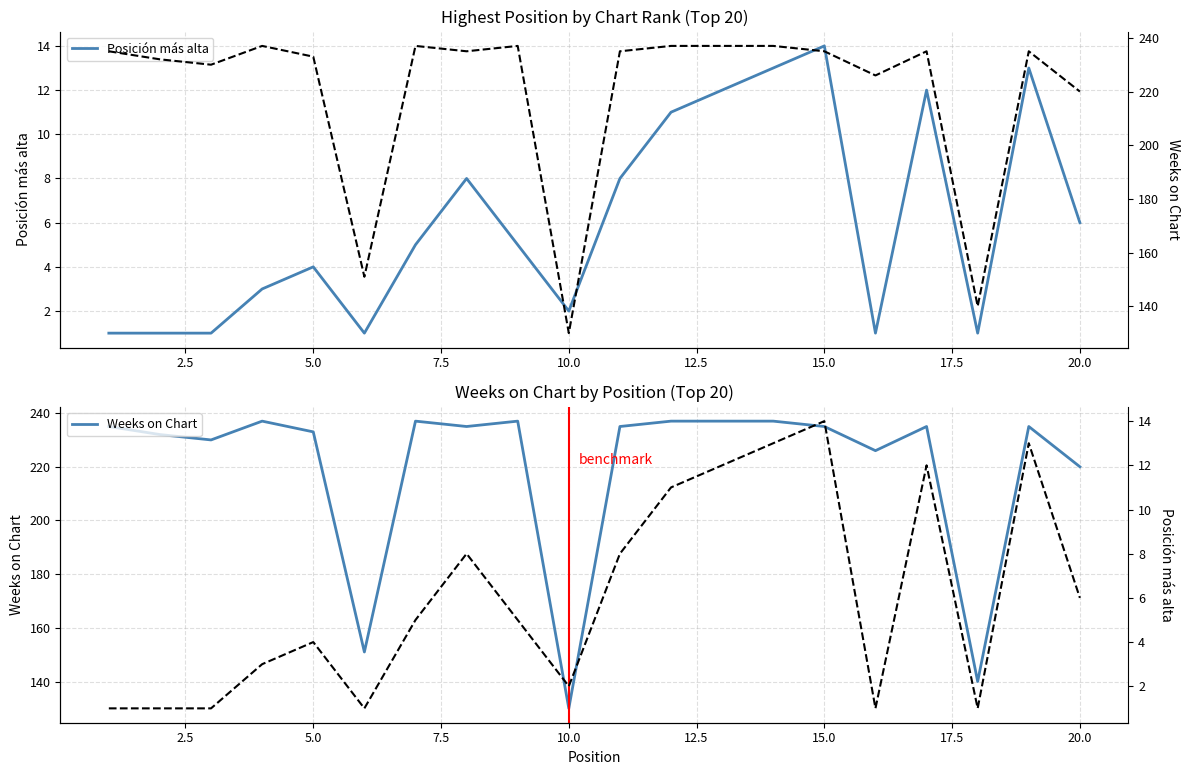

What is the difference between the maximum and minimum values in the Weeks on Chart series?

107